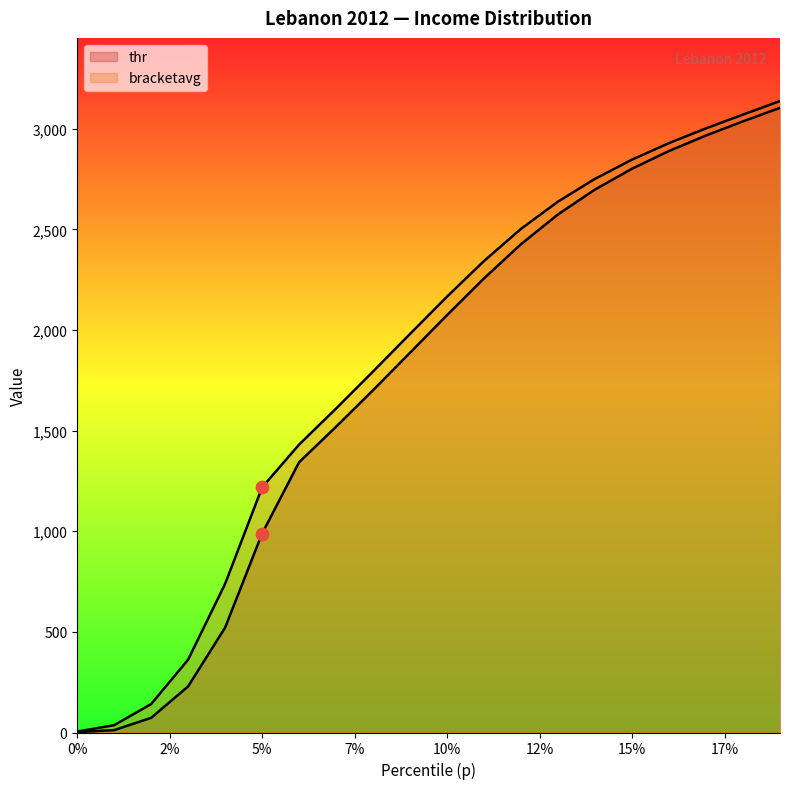

What are all the series names shown in the legend?

thr, bracketavg